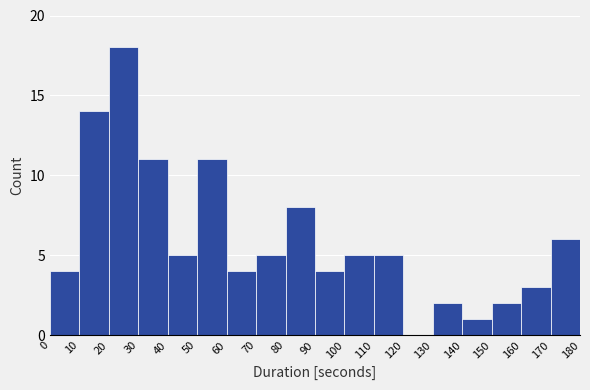

Reading left to right, list every bar in this chart as the range it spans on the x-axis followed by its height. The values are not printed on the chart, so give them approximately, as read against the axis.

0 to 10: 4
10 to 20: 14
20 to 30: 18
30 to 40: 11
40 to 50: 5
50 to 60: 11
60 to 70: 4
70 to 80: 5
80 to 90: 8
90 to 100: 4
100 to 110: 5
110 to 120: 5
120 to 130: 0
130 to 140: 2
140 to 150: 1
150 to 160: 2
160 to 170: 3
170 to 180: 6